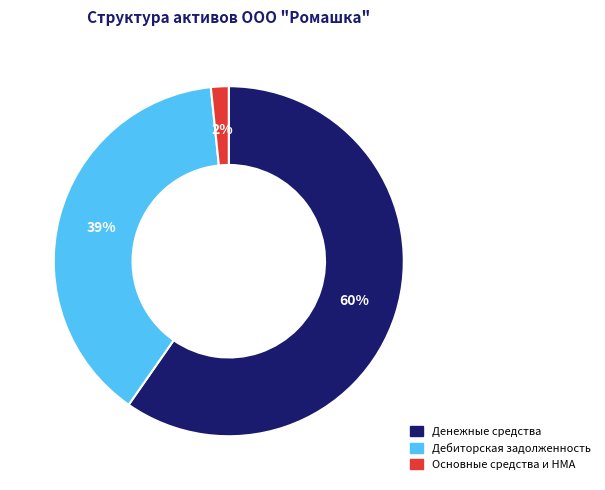

What percentage is the Дебиторская задолженность slice, to the nearest percent?

39%